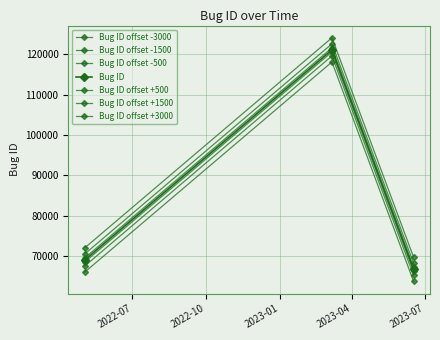

How many categories are shown in the chart?

3